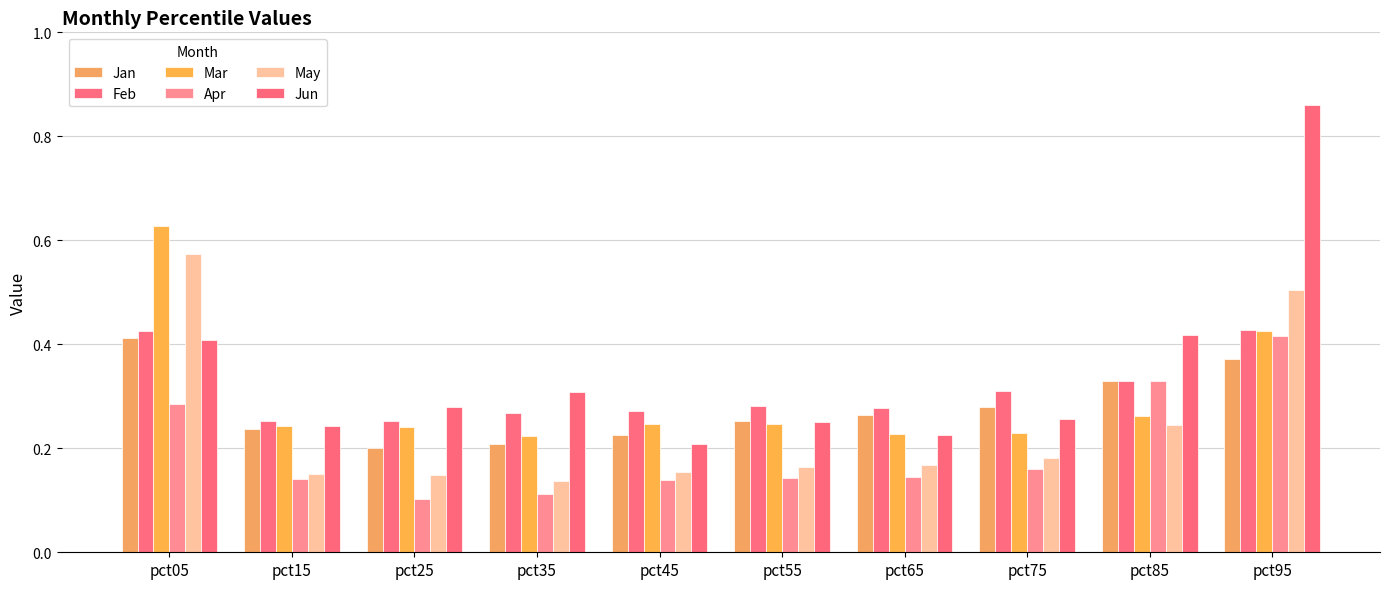

Which series has the largest total across all categories?

Jun